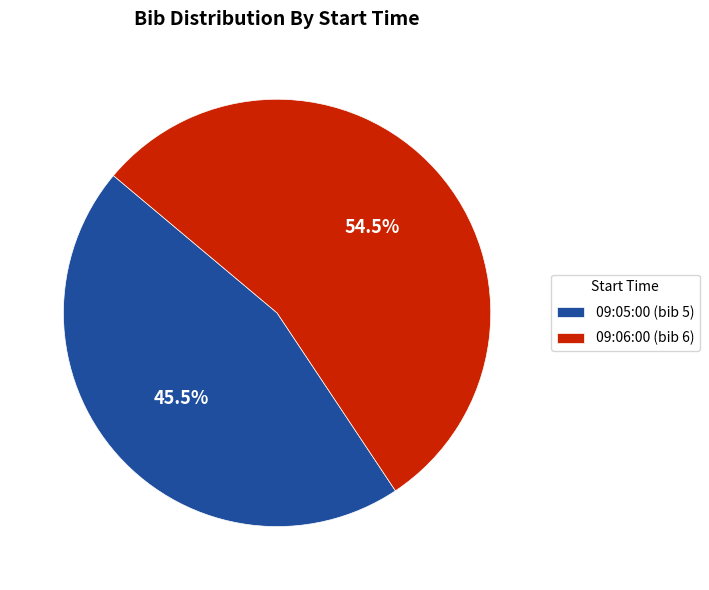

What is the ratio of the value at 09:05:00 to the value at 09:06:00?

0.8